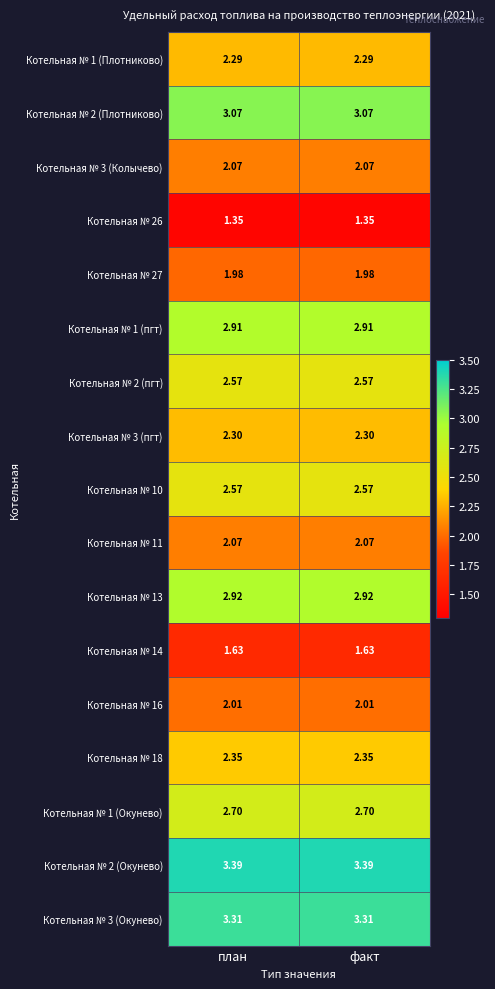

Is the value of Котельная № 1 (пгт) at факт greater than the value of Котельная № 16 at факт?

Yes